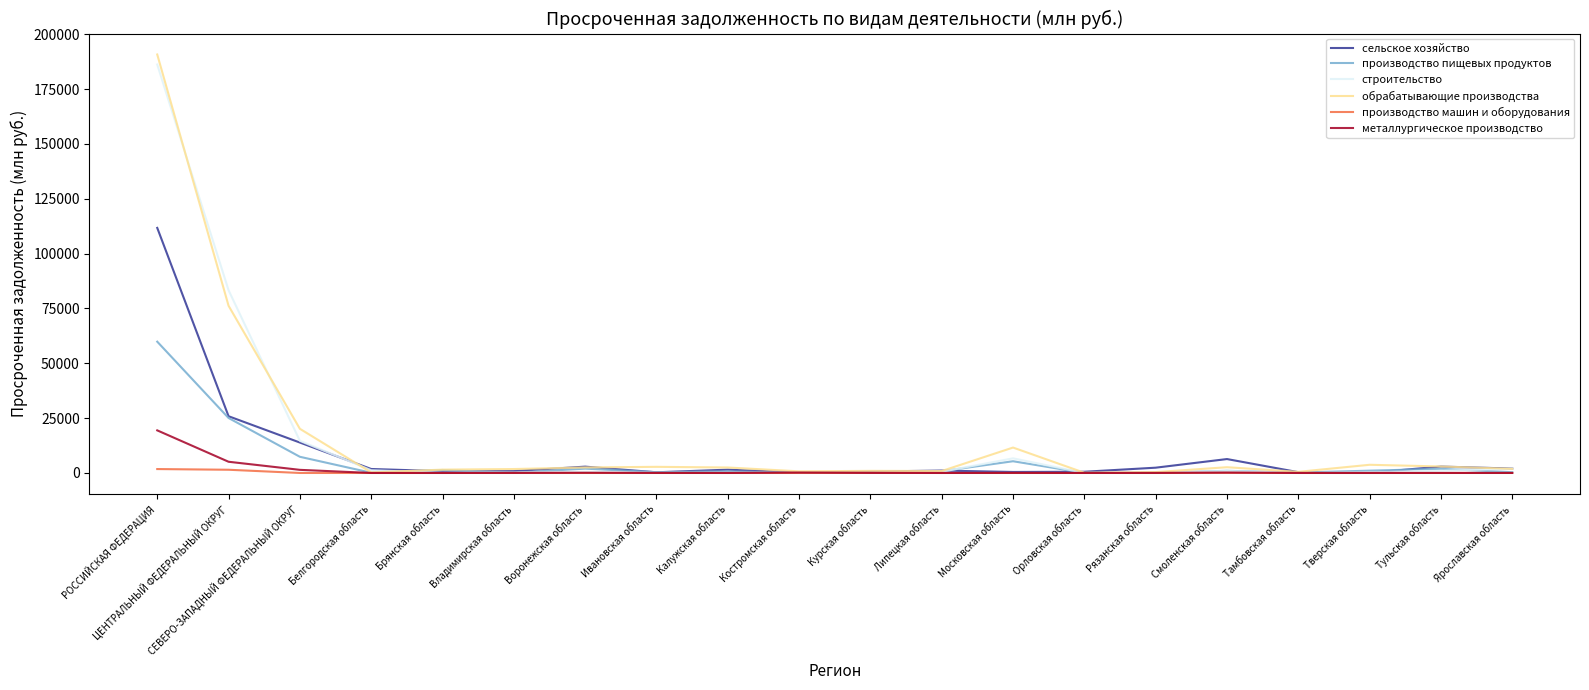

What is the difference between the металлургическое производство values at СЕВЕРО-ЗАПАДНЫЙ ФЕДЕРАЛЬНЫЙ ОКРУГ and Ярославская область?

1416